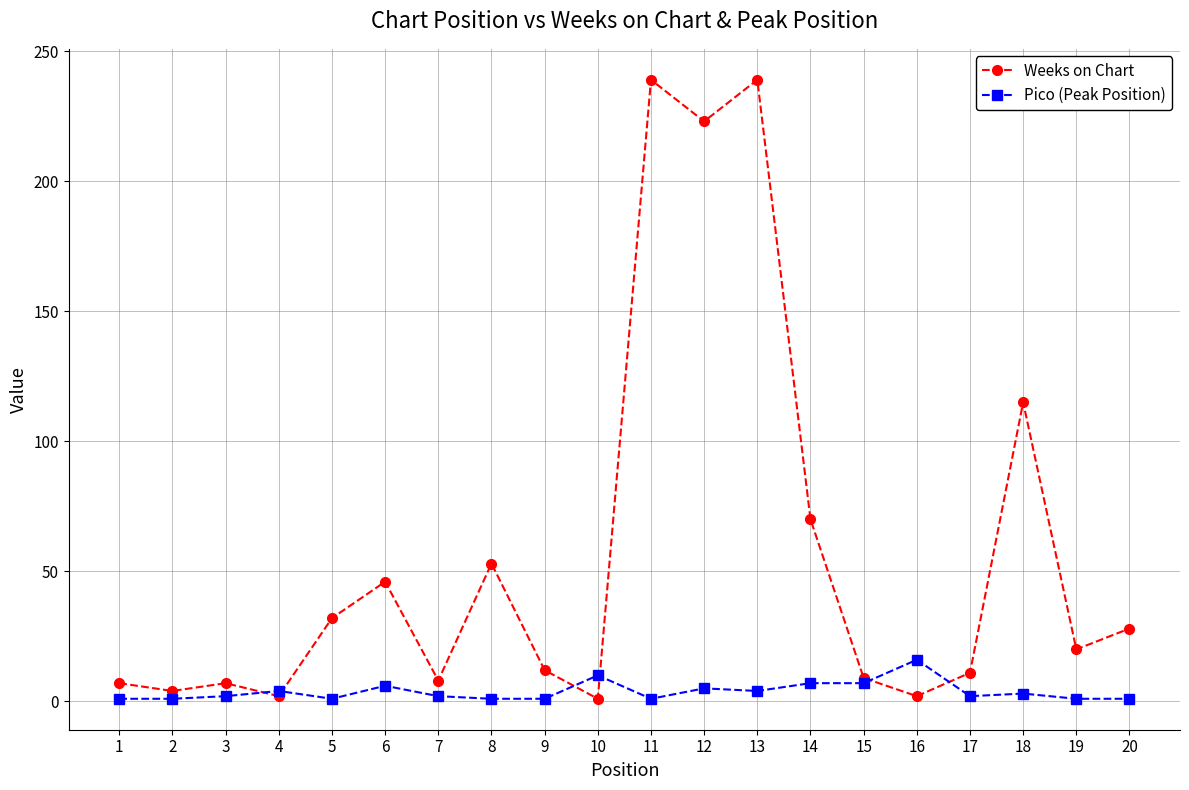

What is the maximum value shown in the chart?

239